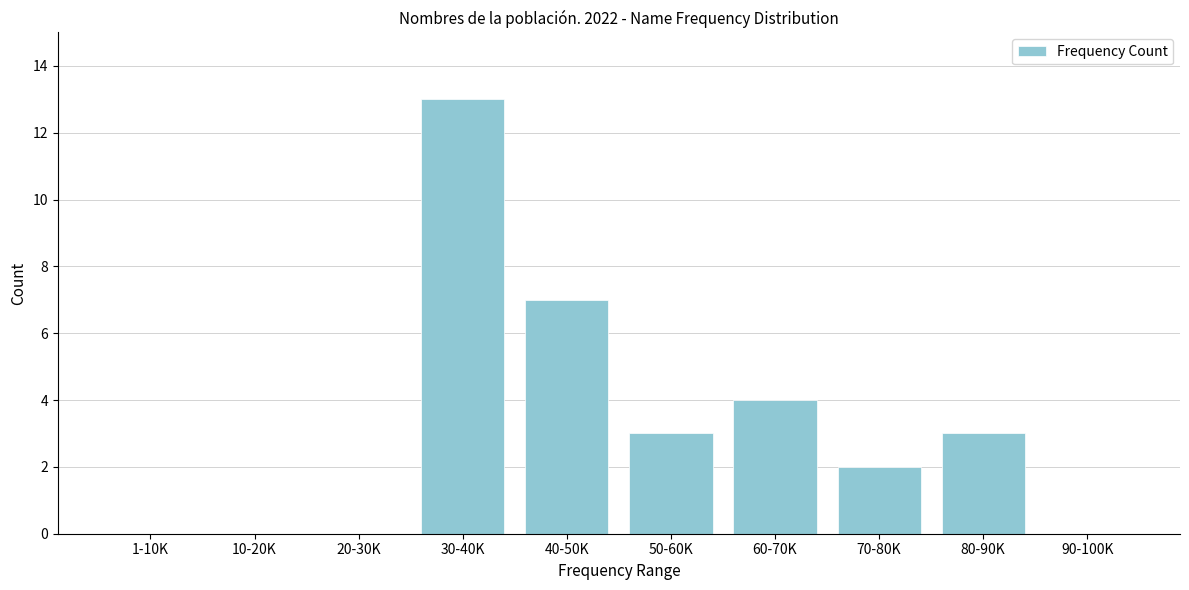

Reading left to right, list all the values displayed in this chart.

1-10K=0	10-20K=0	20-30K=0	30-40K=13	40-50K=7	50-60K=3	60-70K=4	70-80K=2	80-90K=3	90-100K=0